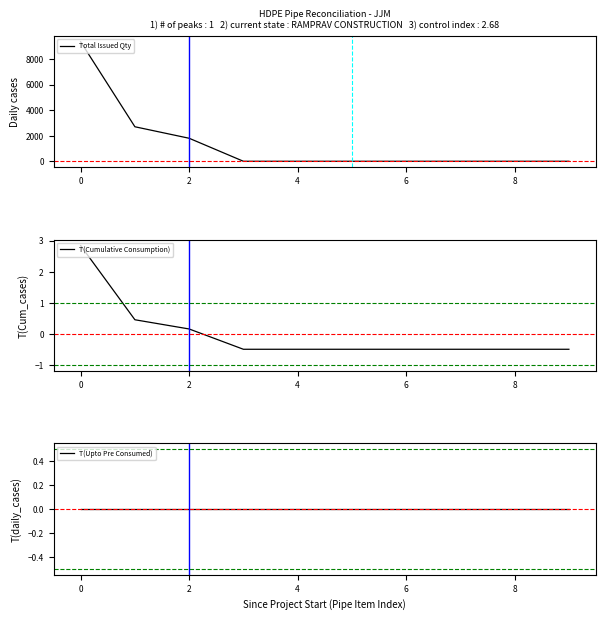

True or false: Total Issued Qty has more than 1 points higher than both neighbors.

False